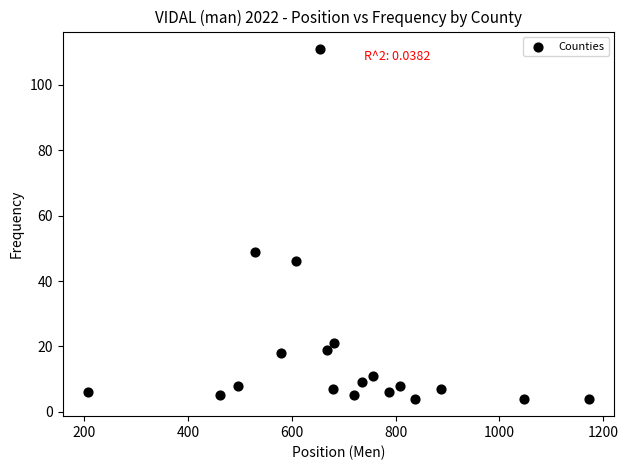

What is the range of X values (max minus min)?

966